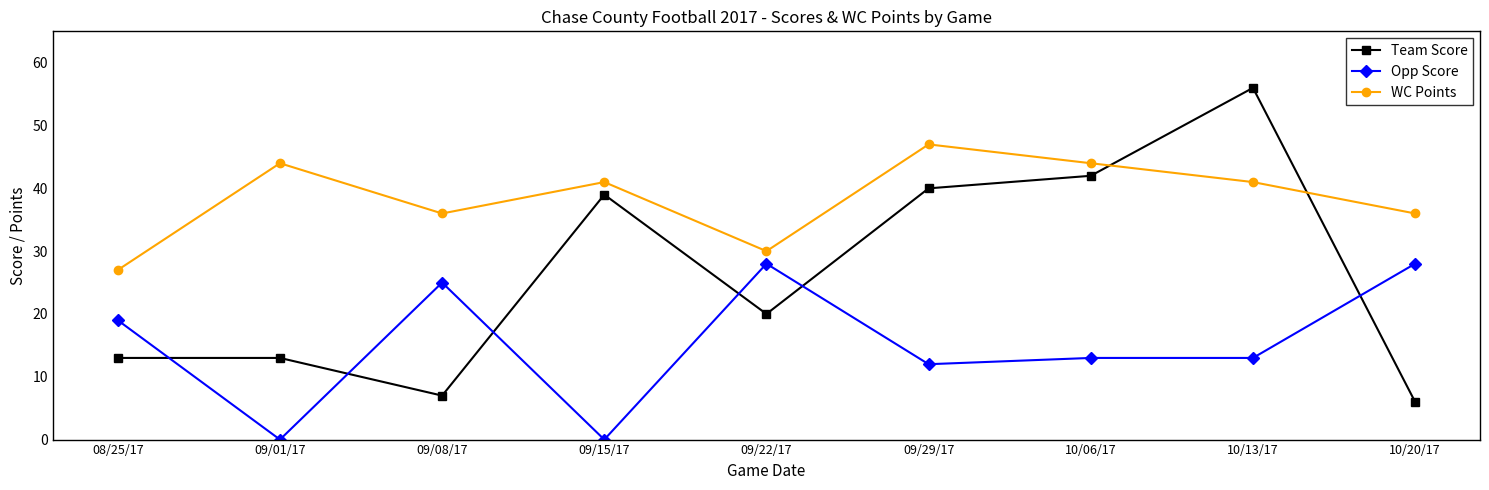

What is the total value across all series at 09/08/17?

68